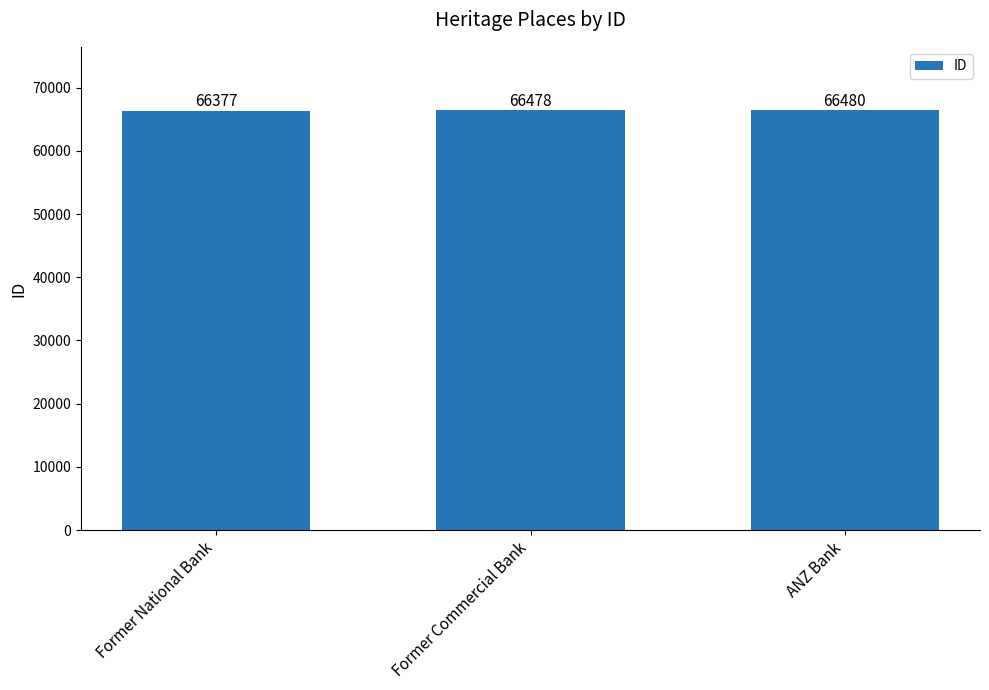

Does the chart contain any negative values?

No